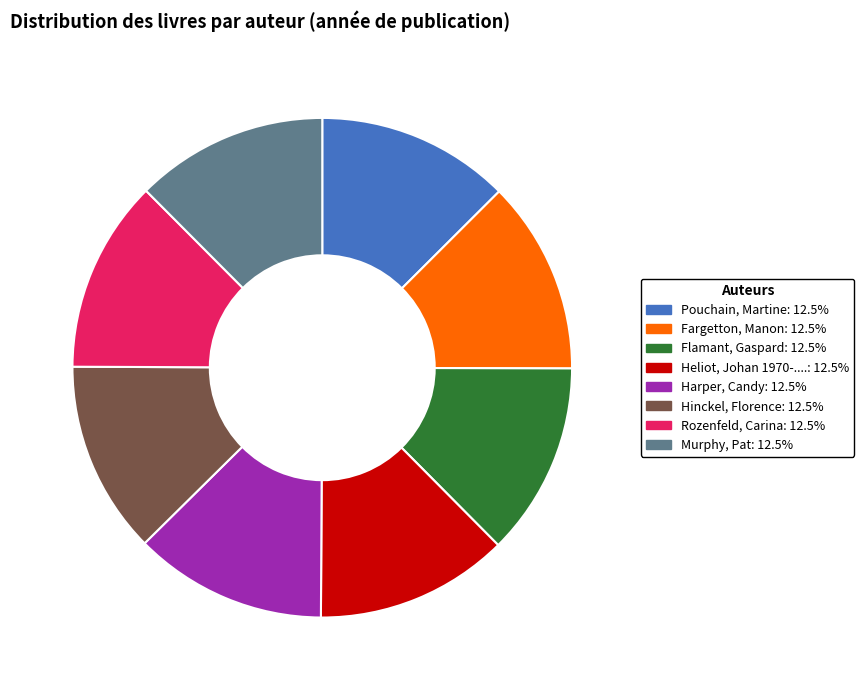

Is it true that Flamant, Gaspard is 19% of the pie?

False